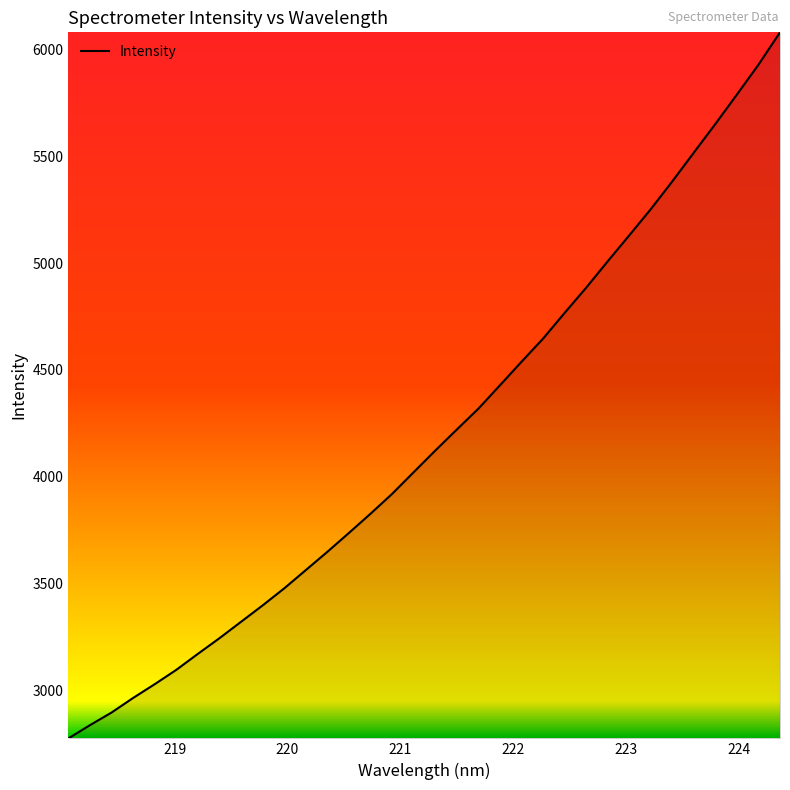

What is the greatest value displayed?

6082.3